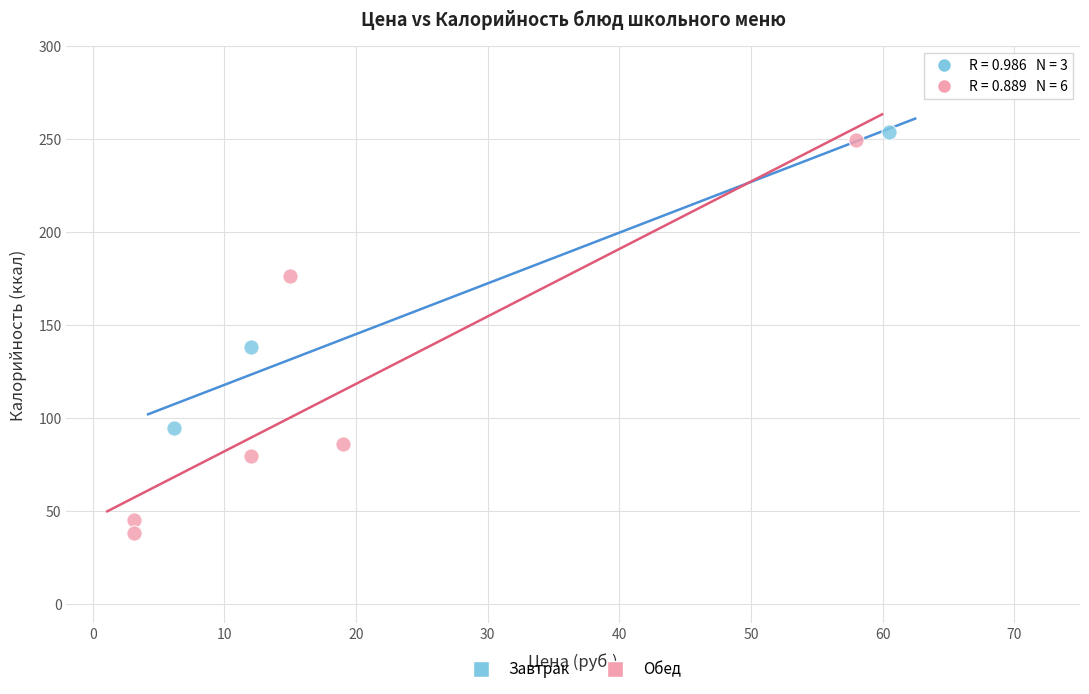

Which series has the widest spread of Y values?

Обед